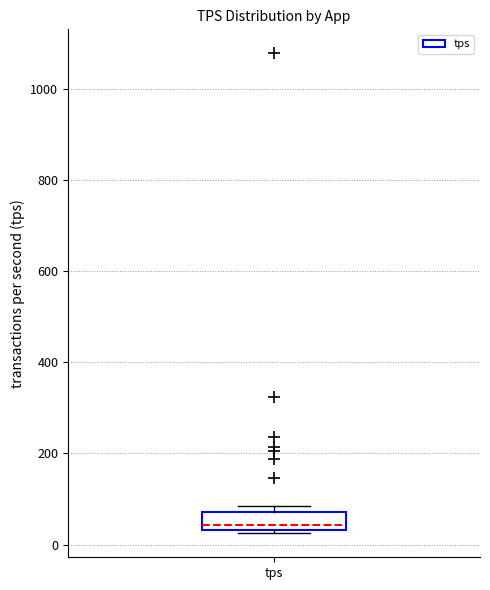

Read this box plot against the y-axis: the position of the median line, the range covered by the box, and the ends of both whiskers. The values are not printed on the chart, so give them approximately, as read against the axis.

median 40 (just above the box's lower edge), box 40 to 80, whiskers 20 to 80 (just above the box's upper edge)